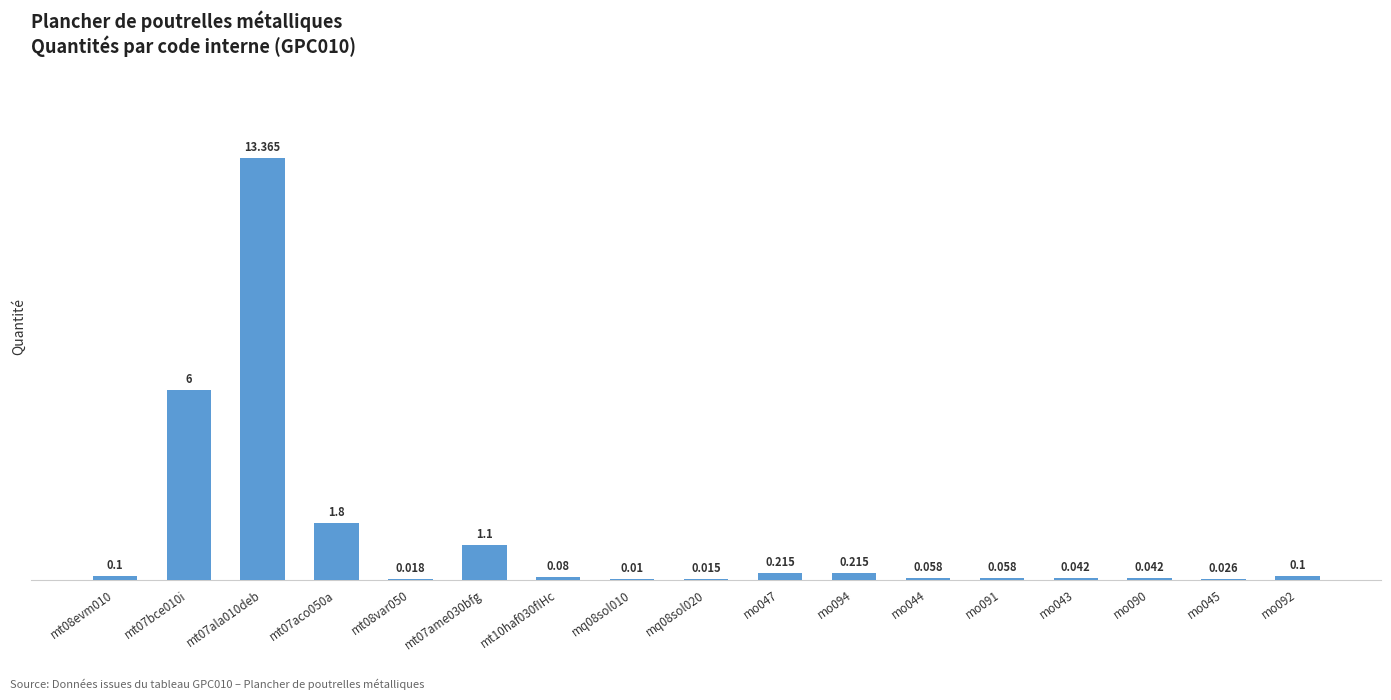

Reading right to left, list all the values displayed in this chart.

mo092=0.1	mo045=0.0	mo090=0.0	mo043=0.0	mo091=0.1	mo044=0.1	mo094=0.2	mo047=0.2	mq08sol020=0.0	mq08sol010=0.0	mt10haf030fIHc=0.1	mt07ame030bfg=1.1	mt08var050=0.0	mt07aco050a=1.8	mt07ala010deb=13.4	mt07bce010i=6.0	mt08evm010=0.1